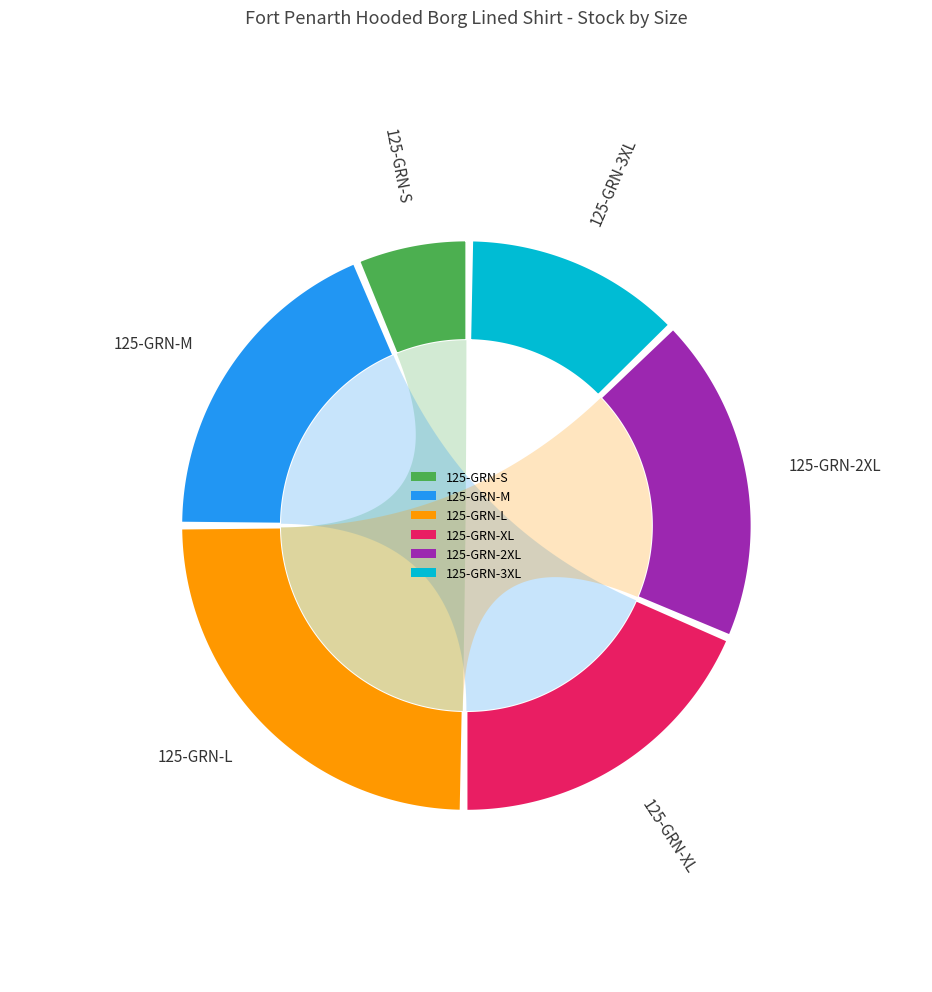

What is the largest slice in the pie chart?

125-GRN-L